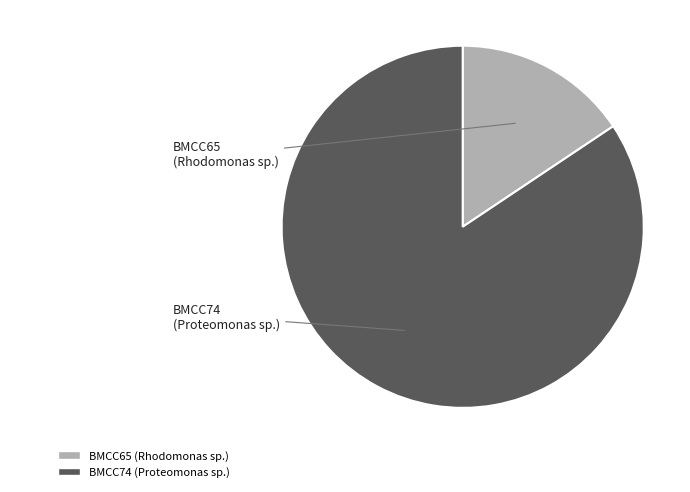

How many slices are in this pie chart?

2